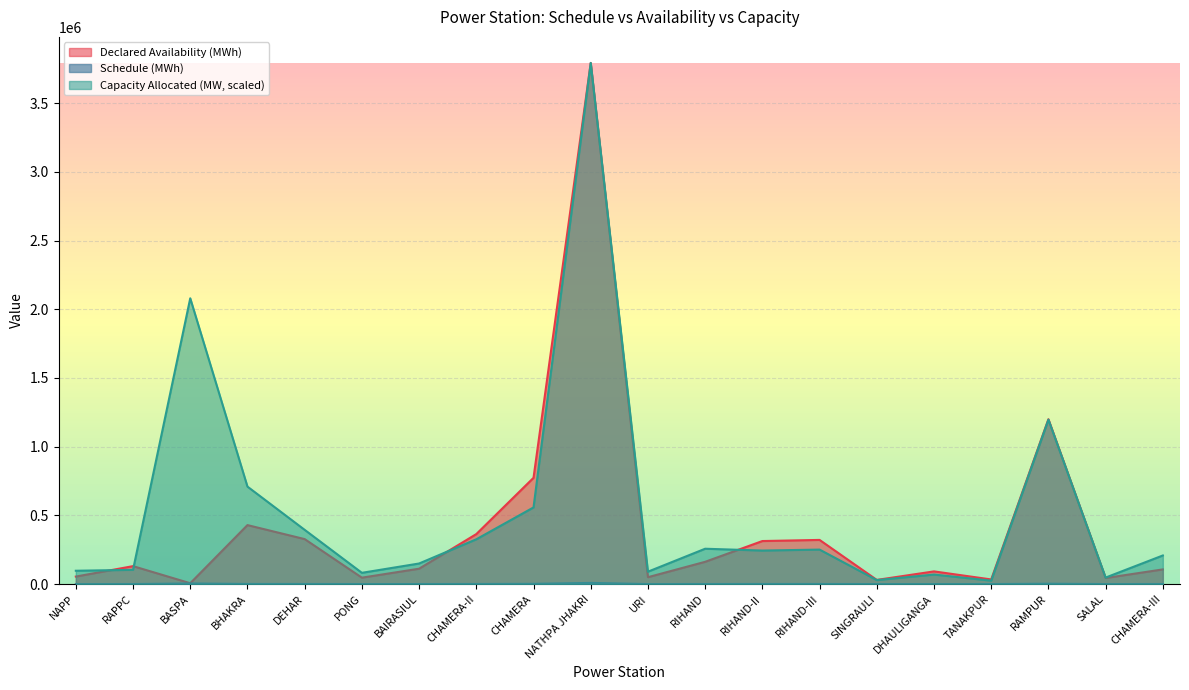

True or false: Capacity Allocated (MW) has a value of 81948.1 at PONG.

True